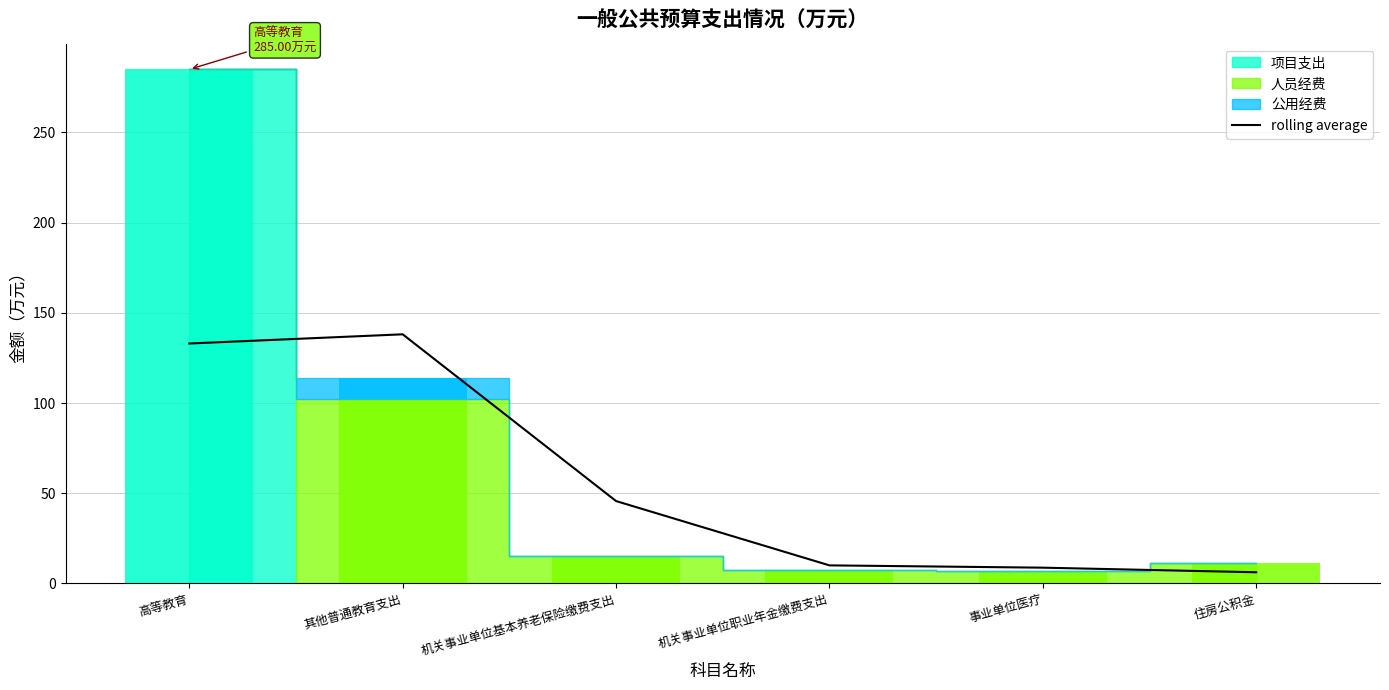

The chart shows a value of 10.0 at 机关事业单位职业年金缴费支出. True or false?

True